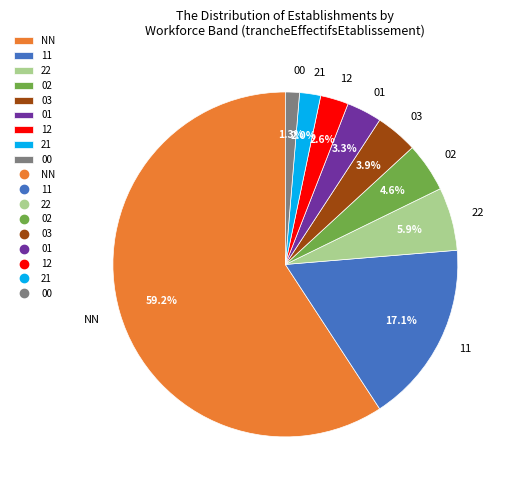

Which has a higher value, 22 or NN?

NN